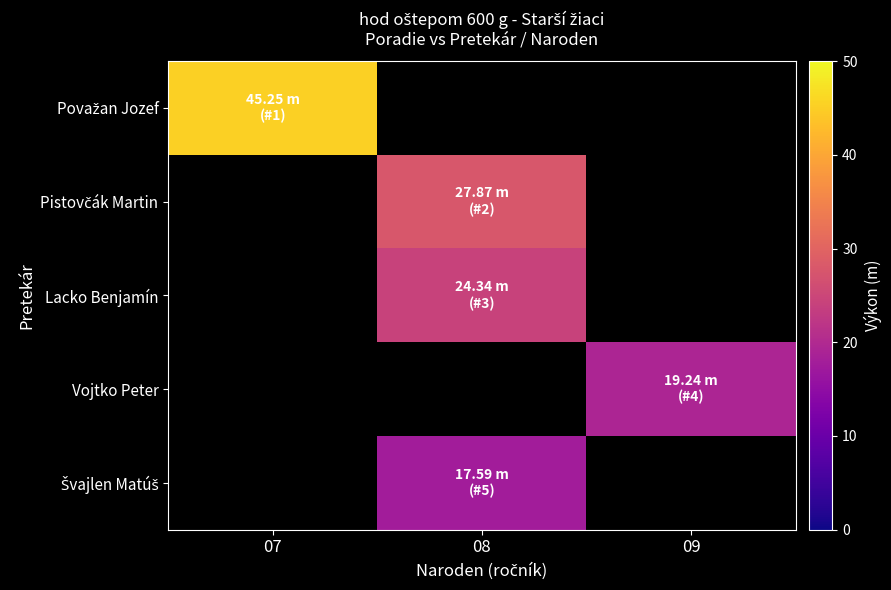

What value does the Vojtko Peter series have at 09?

19.2